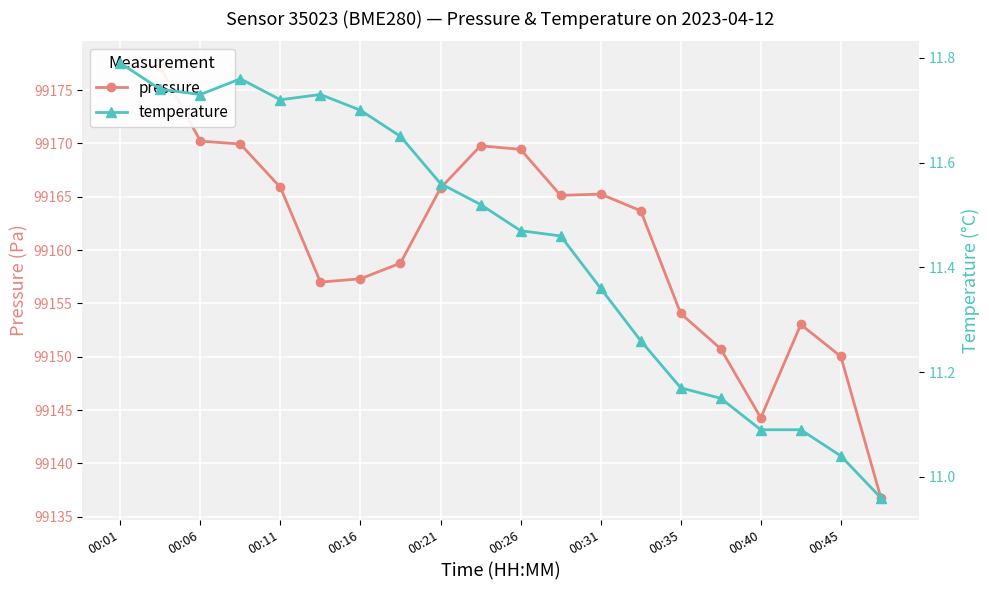

How many interior local peaks does the pressure series have?

3